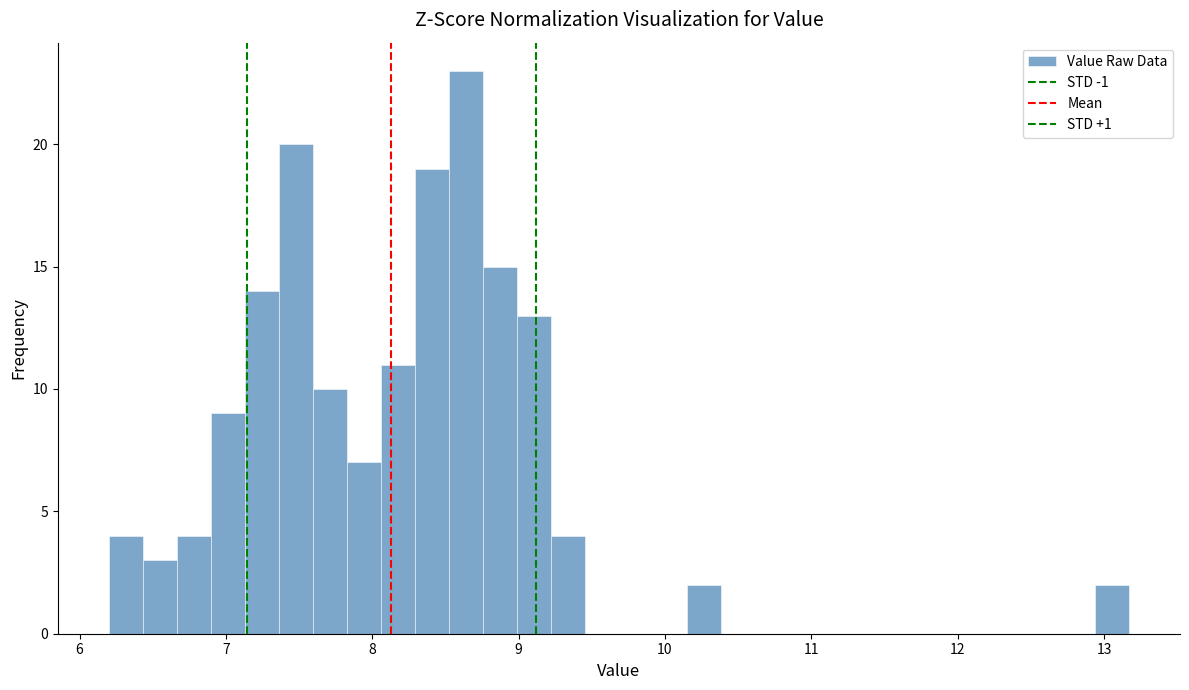

Around what value on the x-axis is the tallest bar? Give the approximate position of its centre, as read against the axis.

8.6